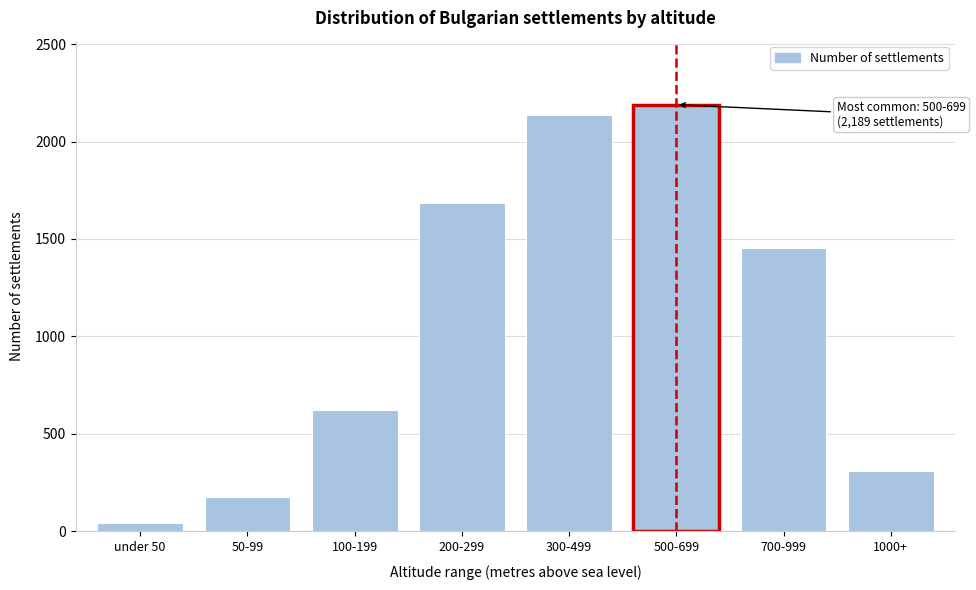

Reading right to left, transcribe all the data shown in this chart.

1000+=312	700-999=1456	500-699=2189	300-499=2134	200-299=1687	100-199=623	50-99=178	under 50=45